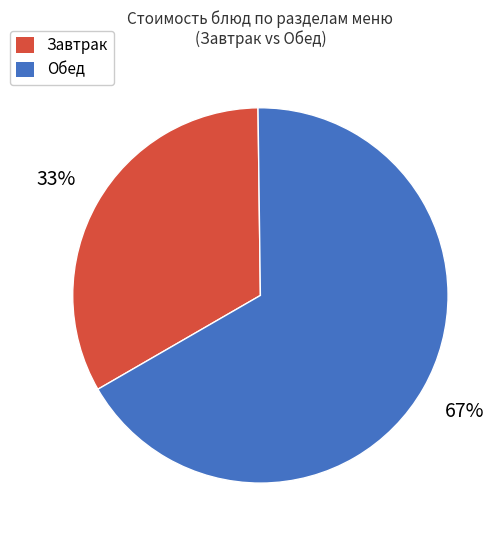

What percentage is the Обед slice, to the nearest percent?

67%